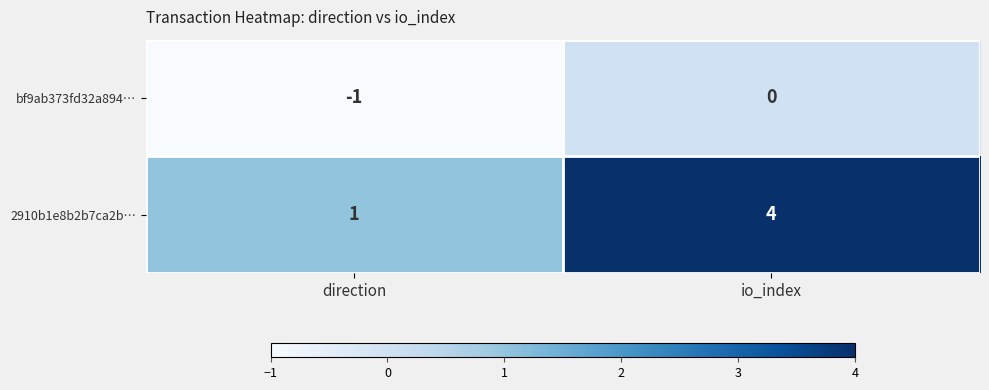

What is the difference between the 2910b1e8b2b7ca2b… values at io_index and direction?

3